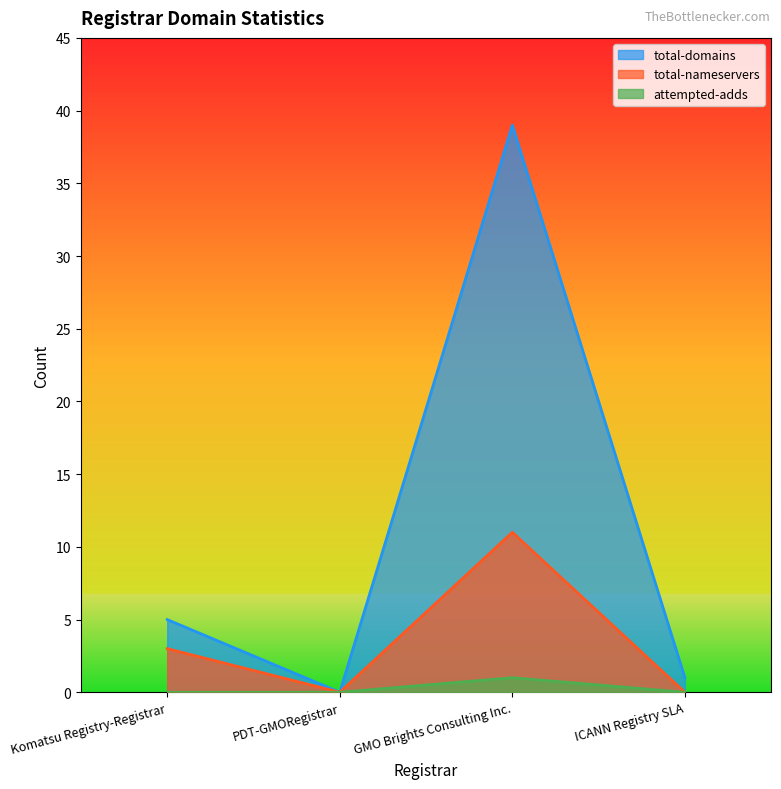

Reading left to right, transcribe all the data shown in this chart.

total-domains: Komatsu Registry-Registrar=5	PDT-GMORegistrar=0	GMO Brights Consulting Inc.=39	ICANN Registry SLA=1
total-nameservers: Komatsu Registry-Registrar=3	PDT-GMORegistrar=0	GMO Brights Consulting Inc.=11	ICANN Registry SLA=0
attempted-adds: Komatsu Registry-Registrar=0	PDT-GMORegistrar=0	GMO Brights Consulting Inc.=1	ICANN Registry SLA=0